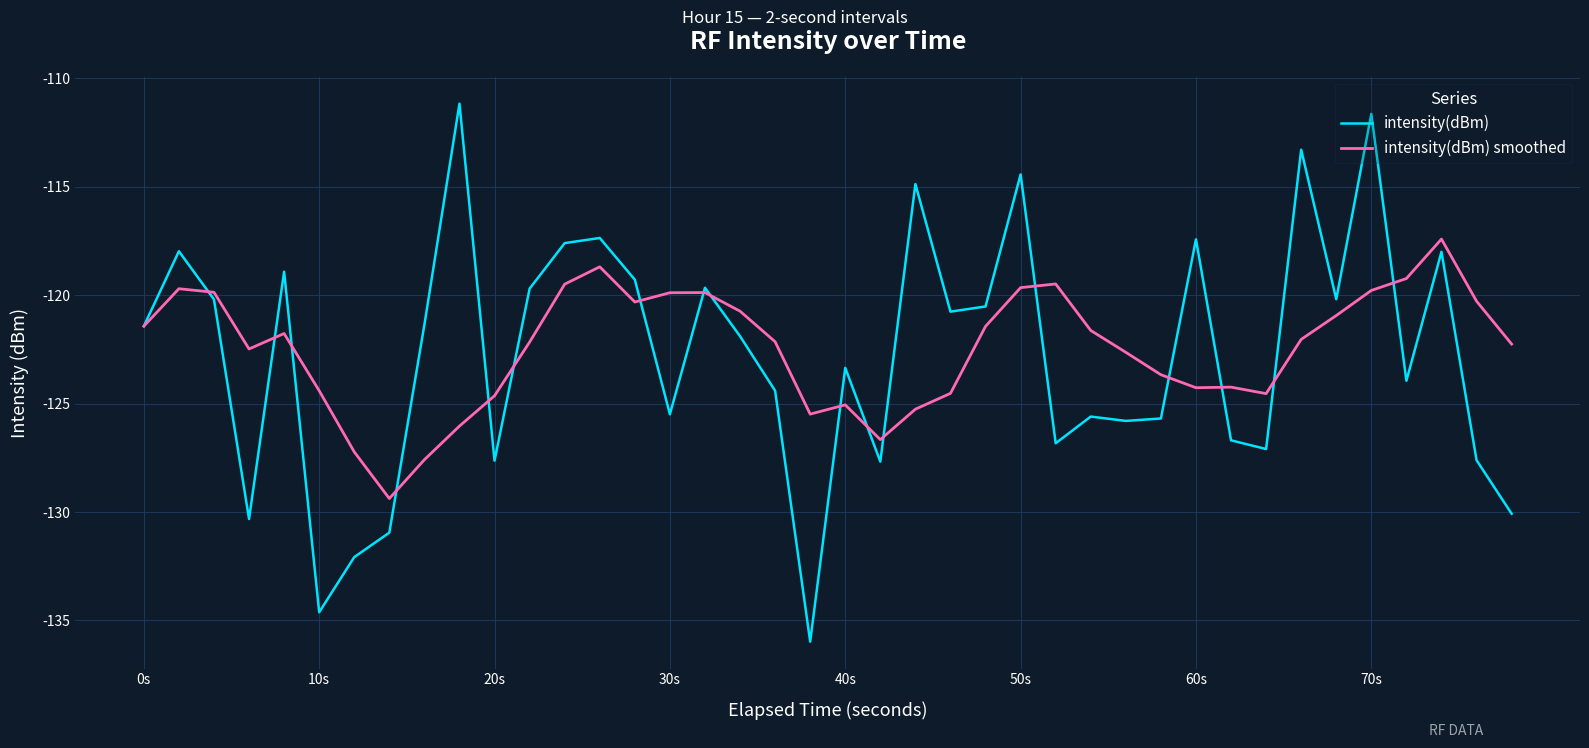

Which series has the largest range (max minus min)?

intensity(dBm)